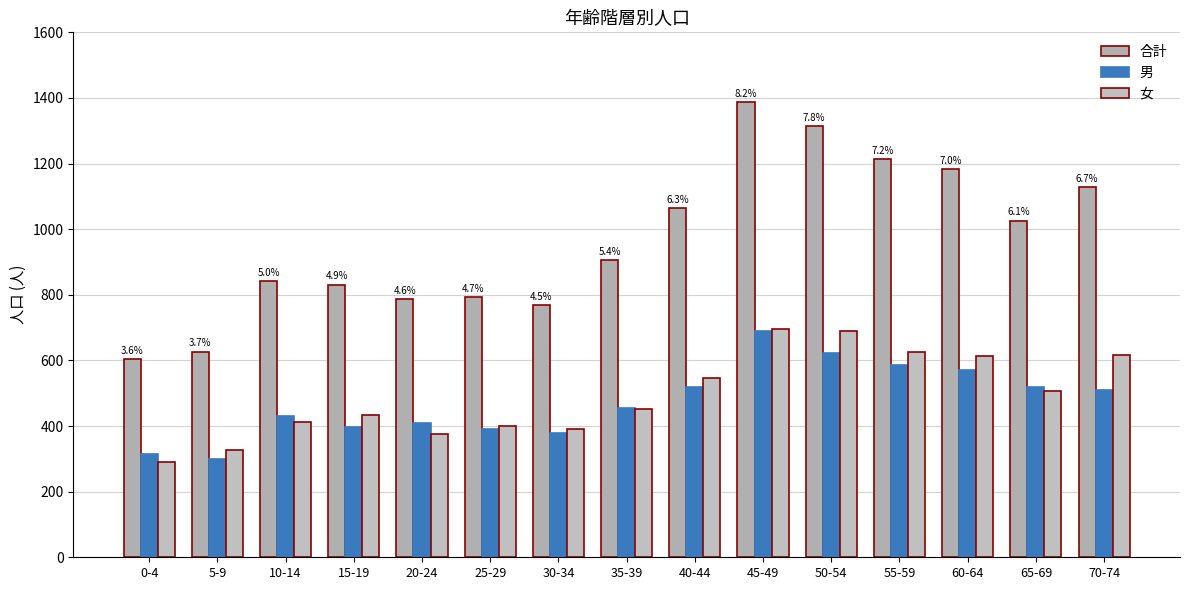

At which category is the sum across all series the highest?

45-49